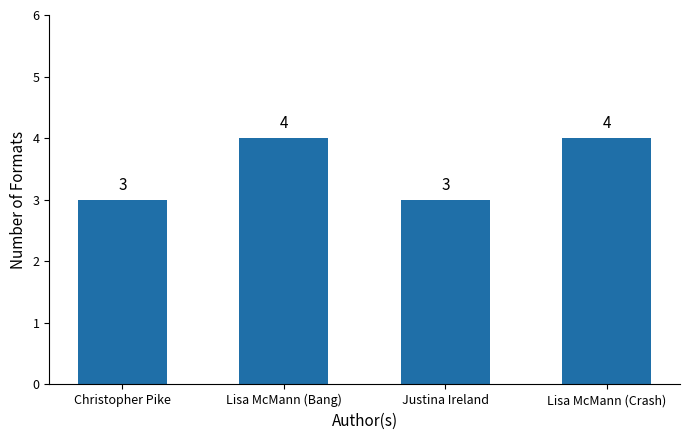

What is the smallest value displayed?

3